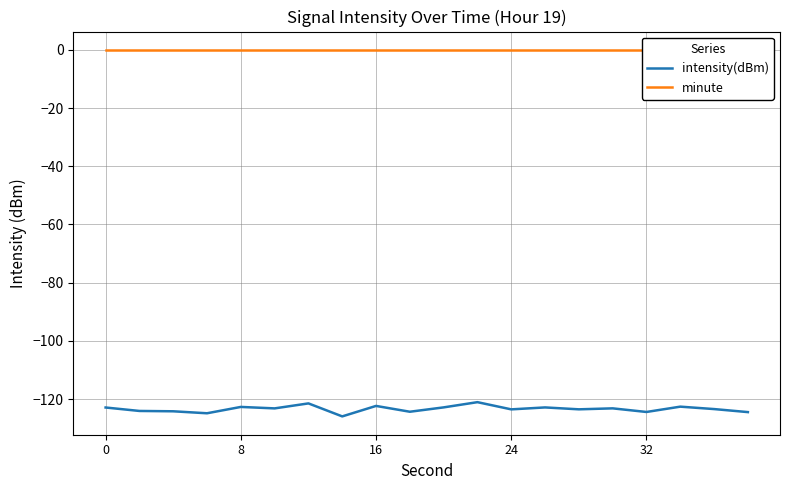

Rank the series by their average value, from highest to lowest.

minute, intensity(dBm)